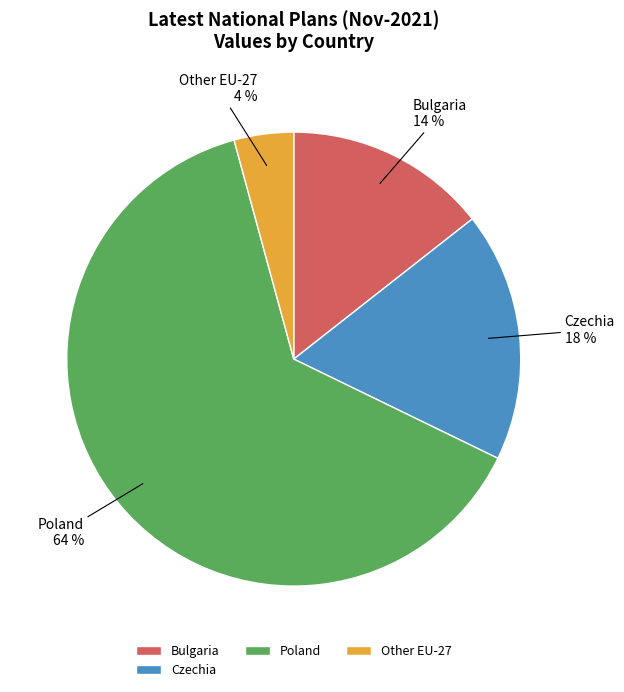

The Poland slice represents 49% of the pie. True or false?

False